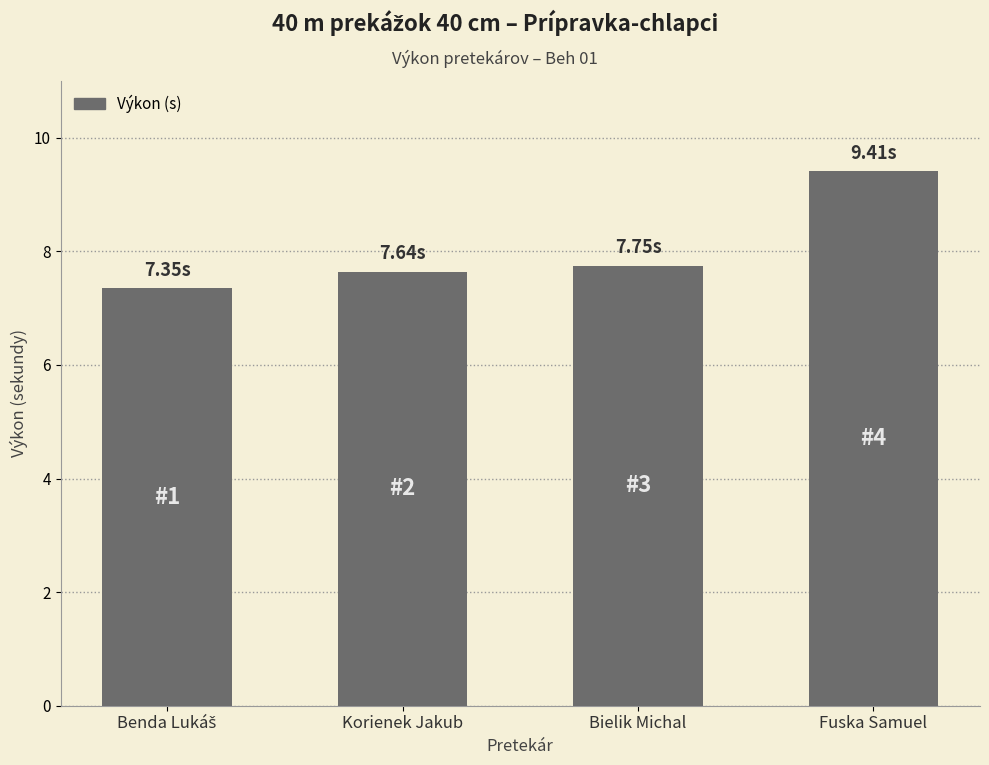

Which category has the highest value across all series?

Fuska Samuel